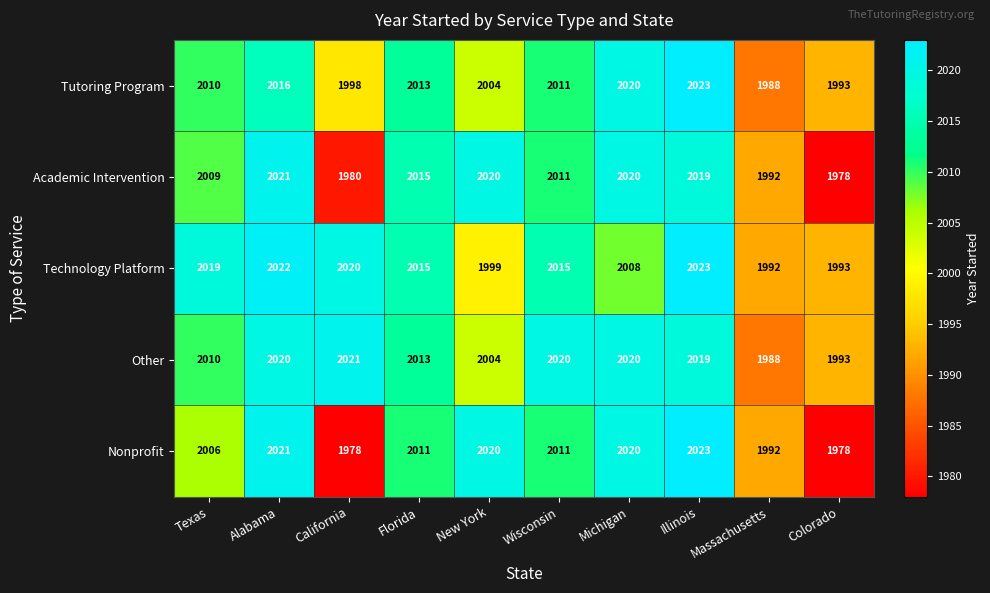

What is the sum of the Tutoring Program values at Illinois and Colorado?

4016